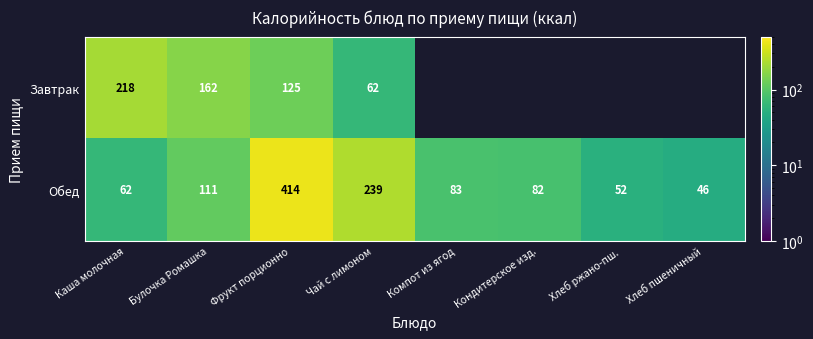

What is the total value across all series at Булочка Ромашка?

273